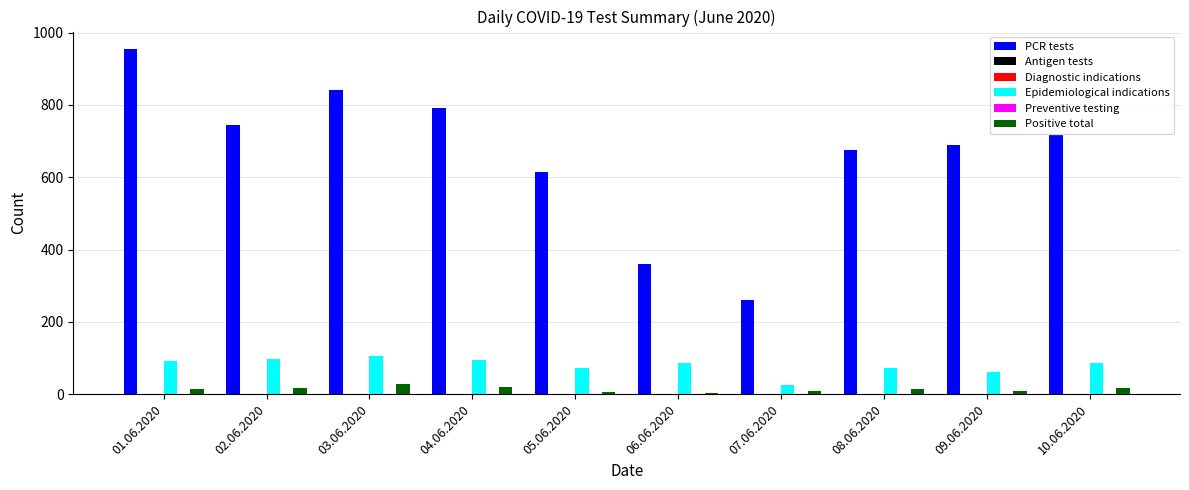

Which label corresponds to the largest value in the chart?

01.06.2020